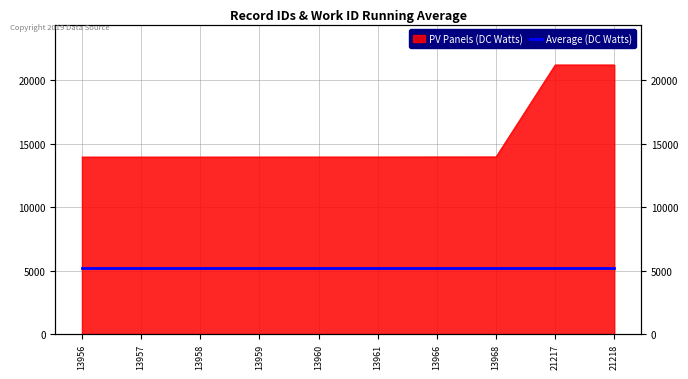

Which label corresponds to the largest value in the chart?

21218